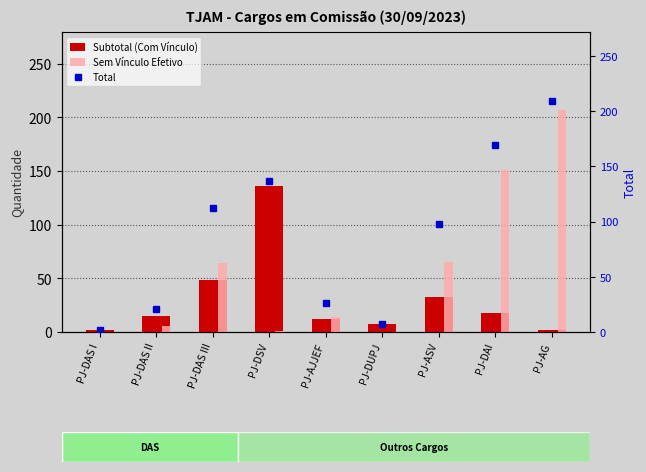

What is the label of the 7th bar from the left?

PJ-ASV